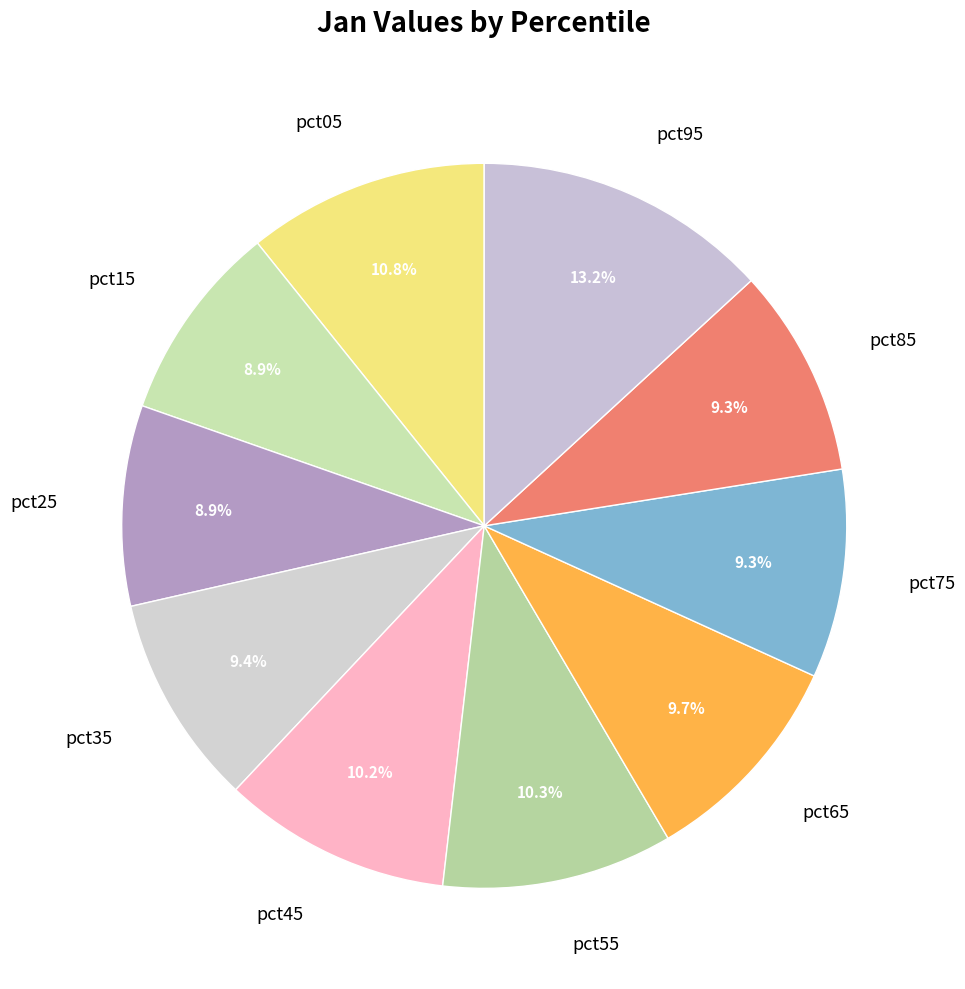

What percentage is the pct65 slice, to the nearest percent?

10%